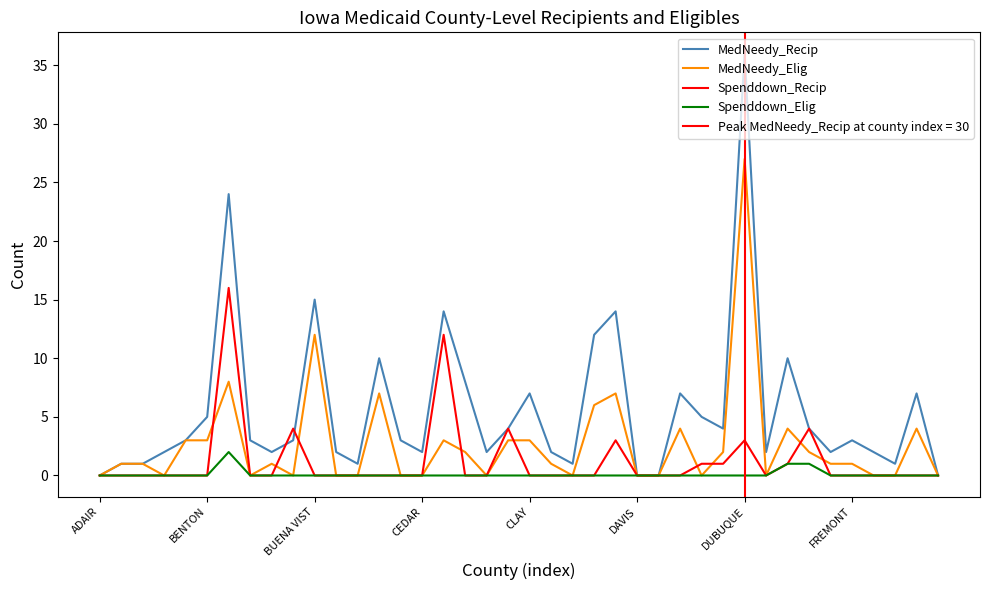

Which series has the largest total across all categories?

MedNeedy_Recip